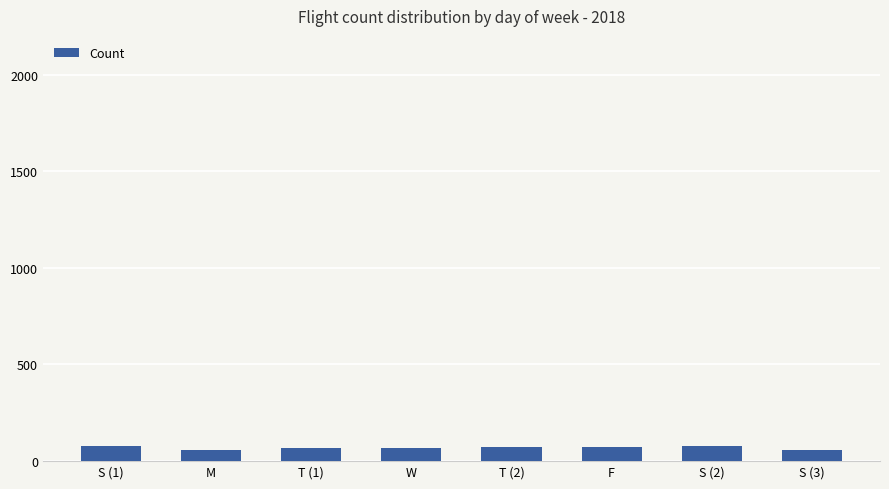

What is the sum of the values at S (1) and S (3)?

139